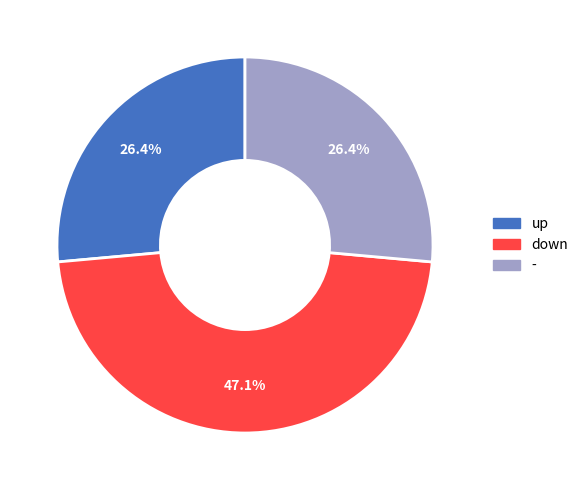

Approximately how many times larger is the value at down compared to up?

1.8